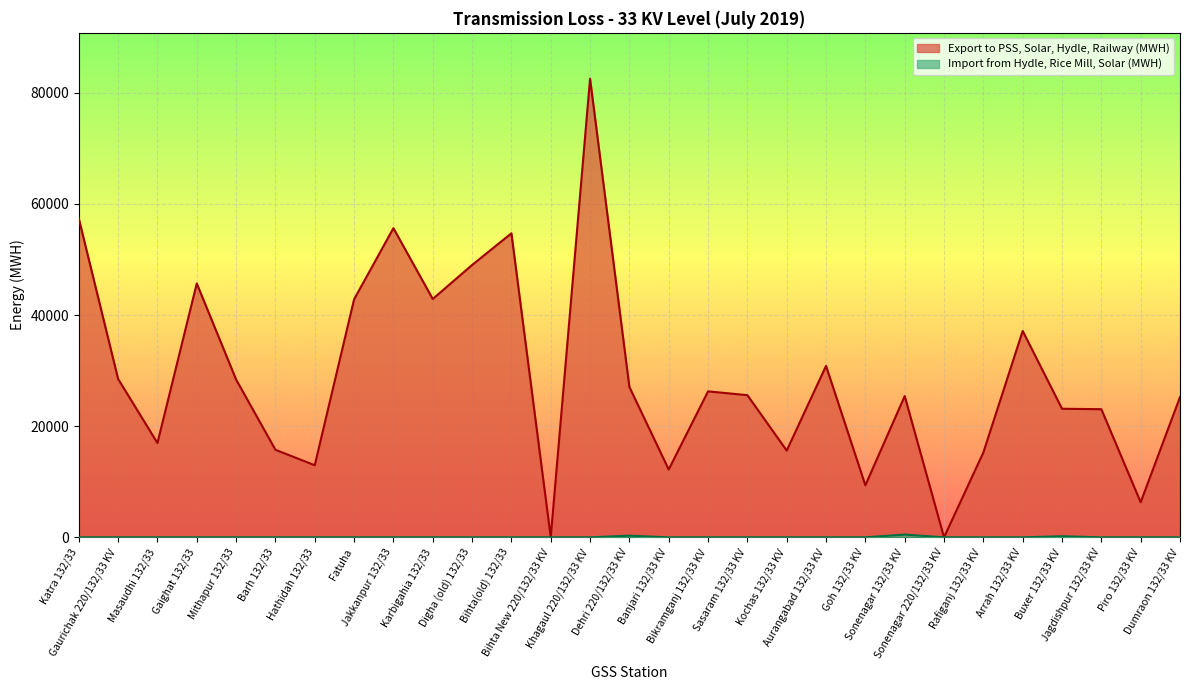

What is the difference between the highest and lowest values at Goh 132/33 KV?

9355.0